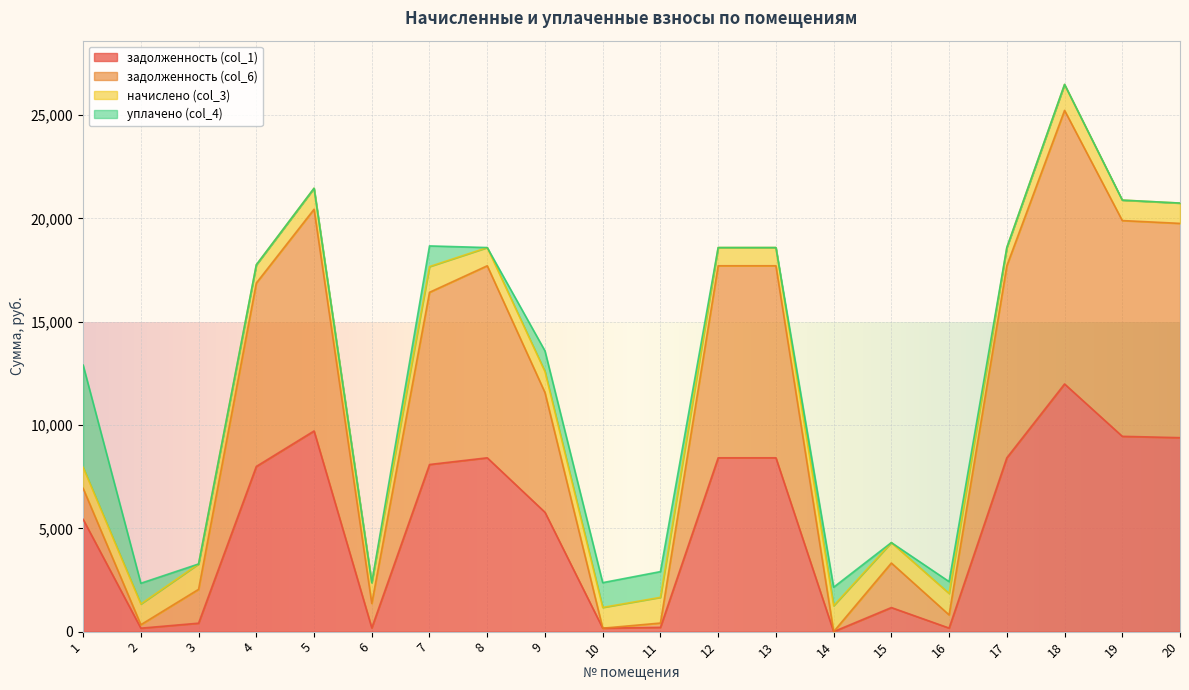

True or false: задолженность (col_1) has more than 1 points higher than both neighbors.

True